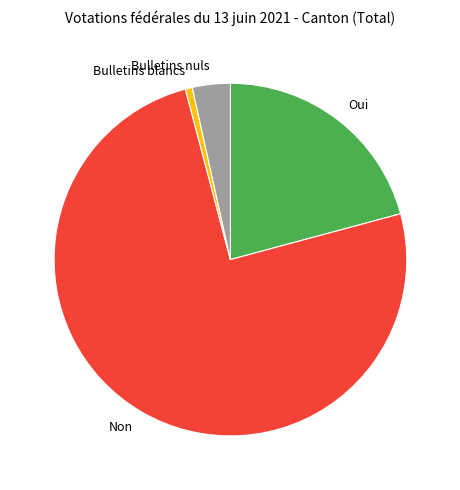

How many segments does this pie chart have?

4